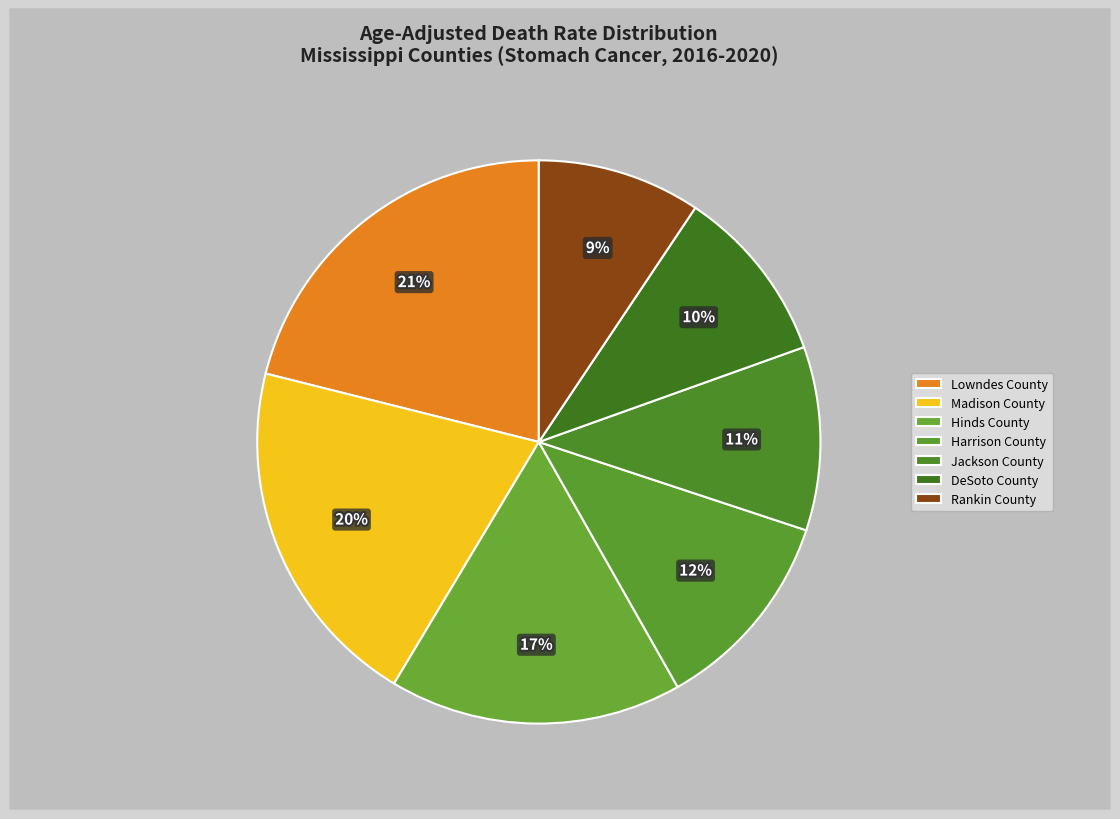

To the nearest percent, what is the combined percentage of Lowndes County and Rankin County?

30%